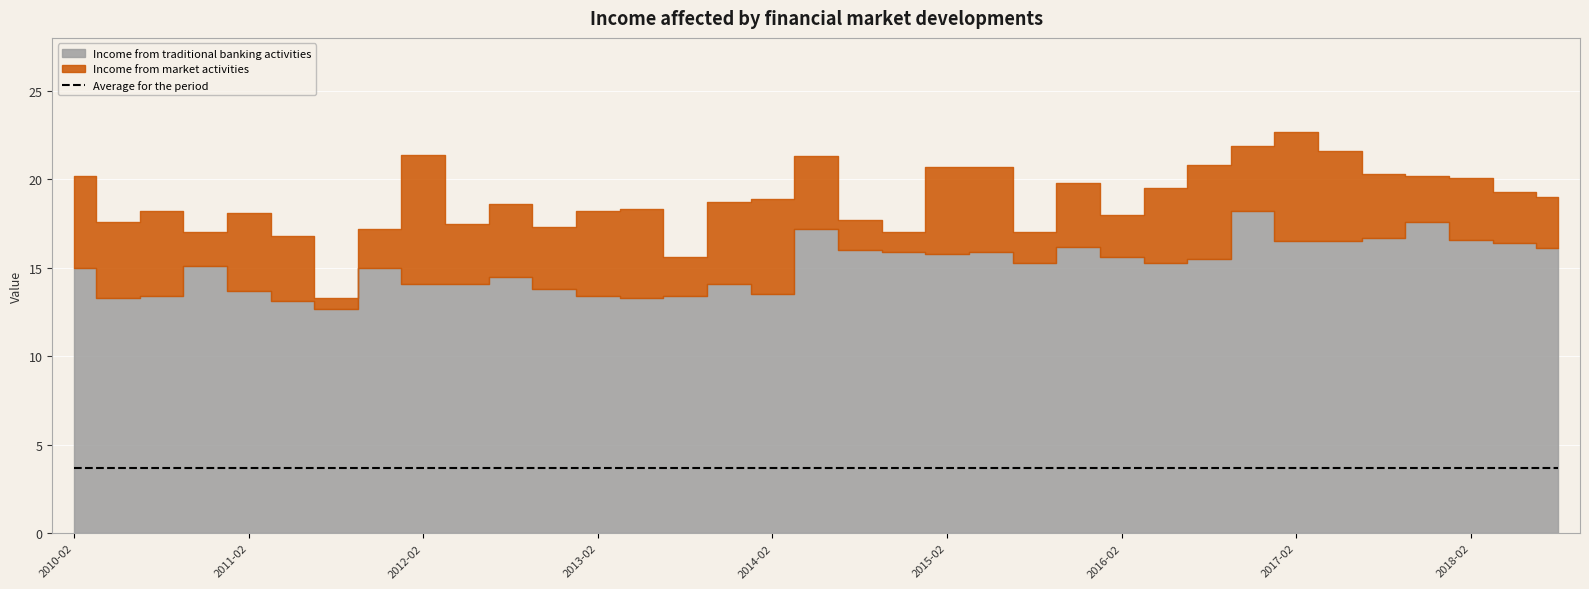

True or false: Average for the period and Income from market activities cross at least once.

True